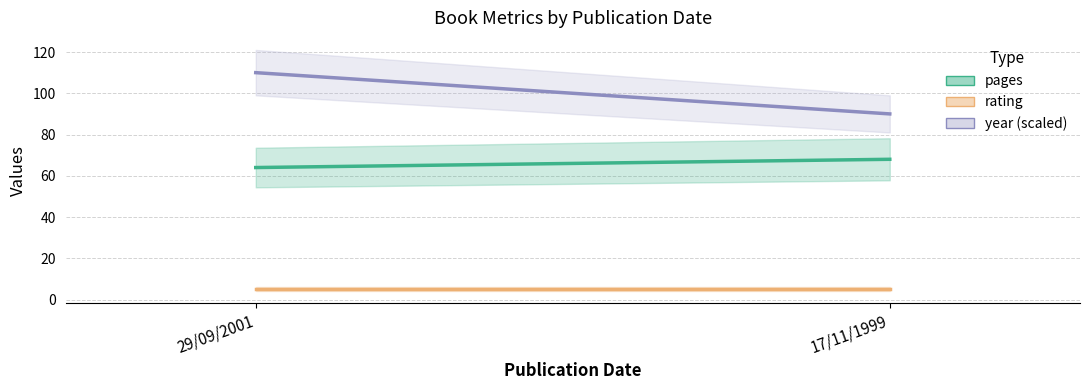

The value of pages at 17/11/1999 is 109. True or false?

False